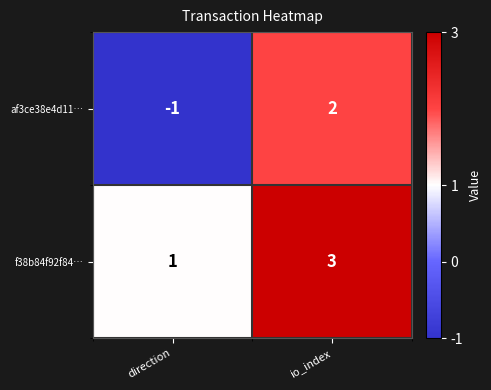

What is the spread (max minus min) of values at direction?

2